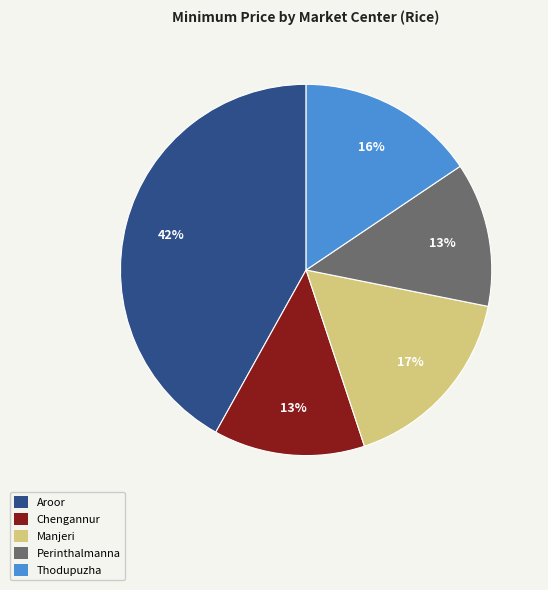

How many slices are in this pie chart?

5